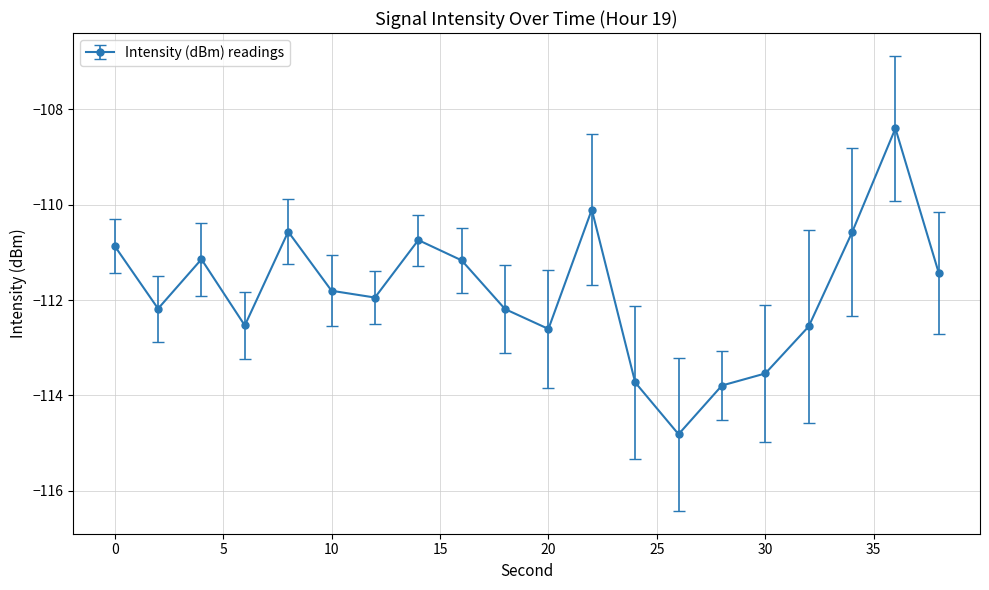

What is the difference between the maximum and minimum values?

6.4